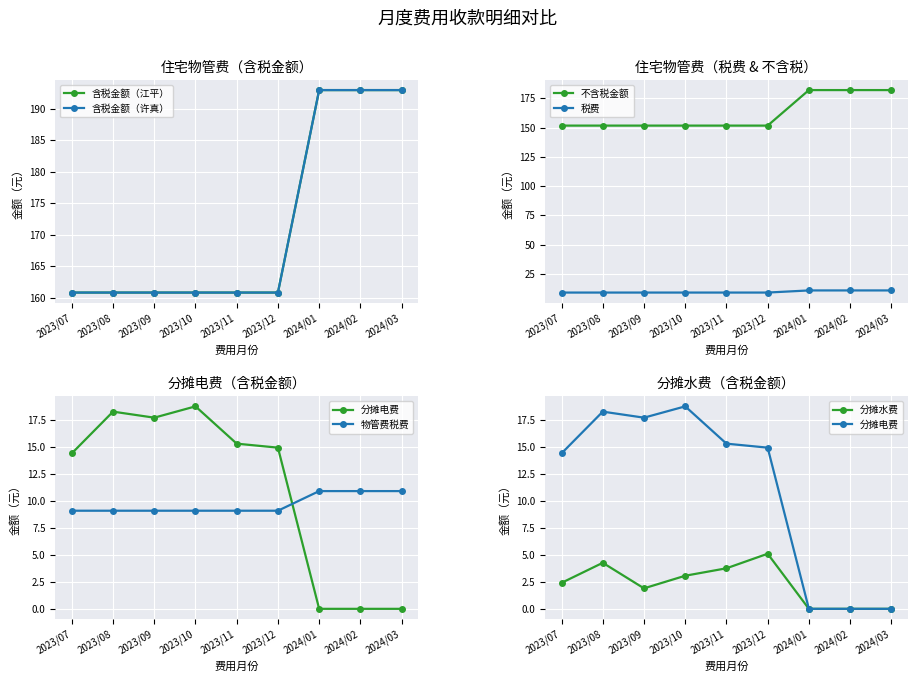

What is the difference between the maximum and minimum values in the 分摊电费_含税金额 series?

18.8